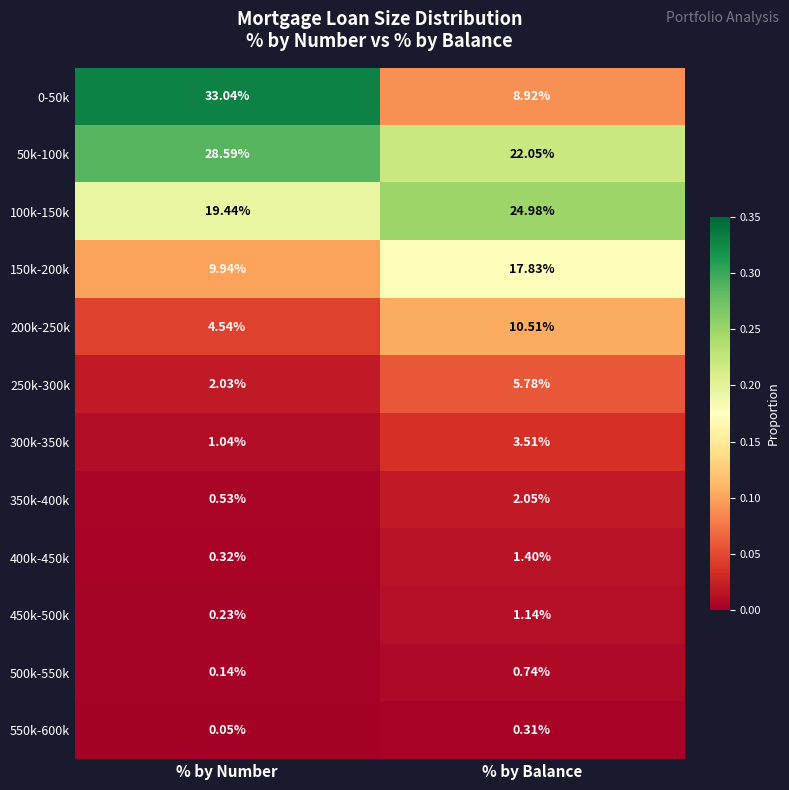

Which series has the largest total across all categories?

50k-100k